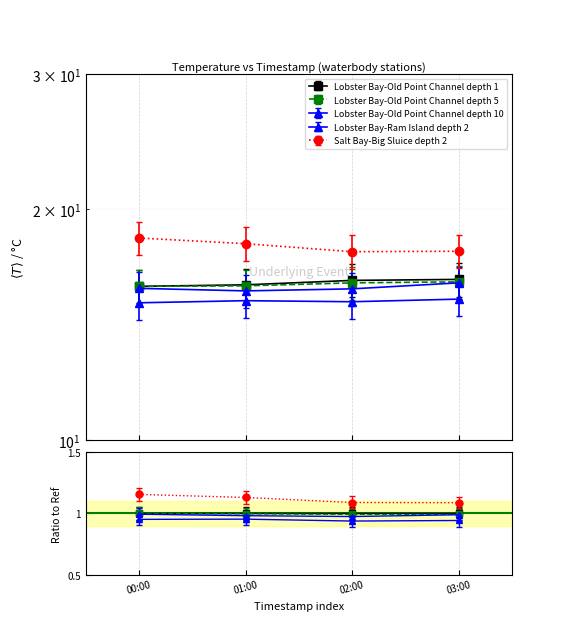

What is the value of the Lobster Bay-Old Point Channel depth 5 point at the 1st from the left?

15.9